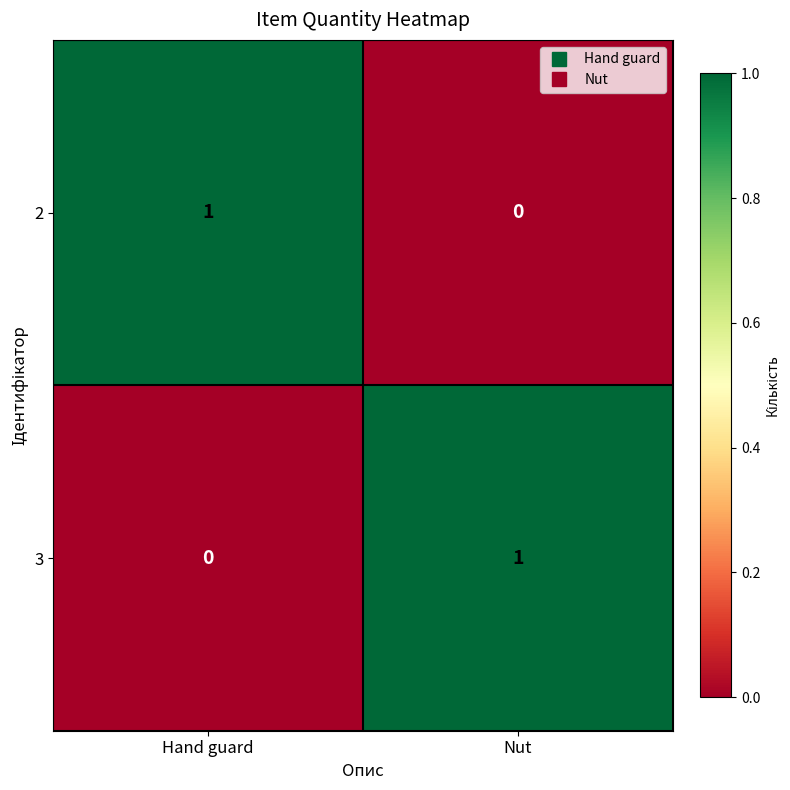

Is the value of 3 at Nut greater than the value of 2 at Nut?

Yes